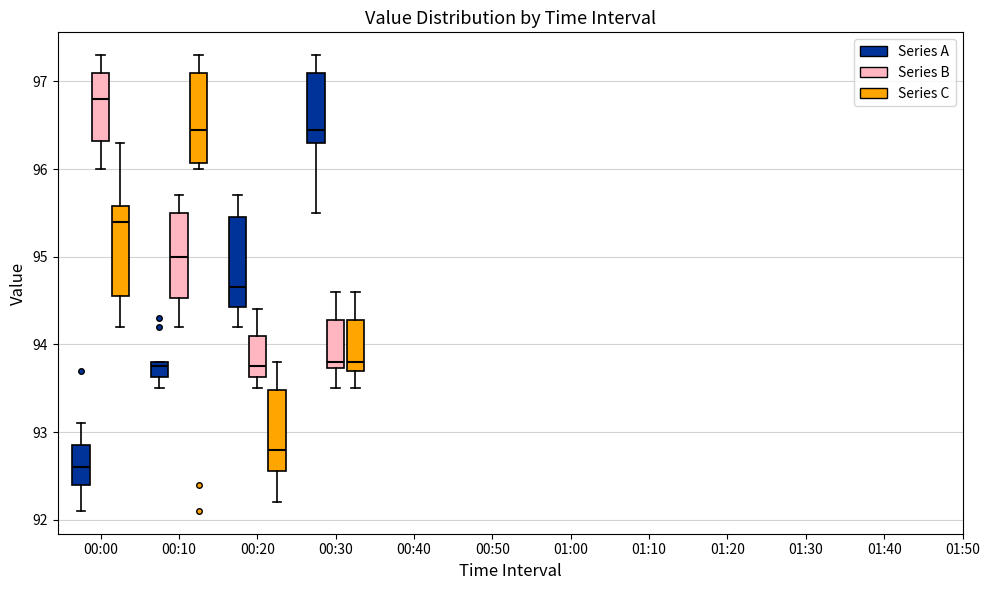

Which box's median line is the lowest?

00:00 (Series A)